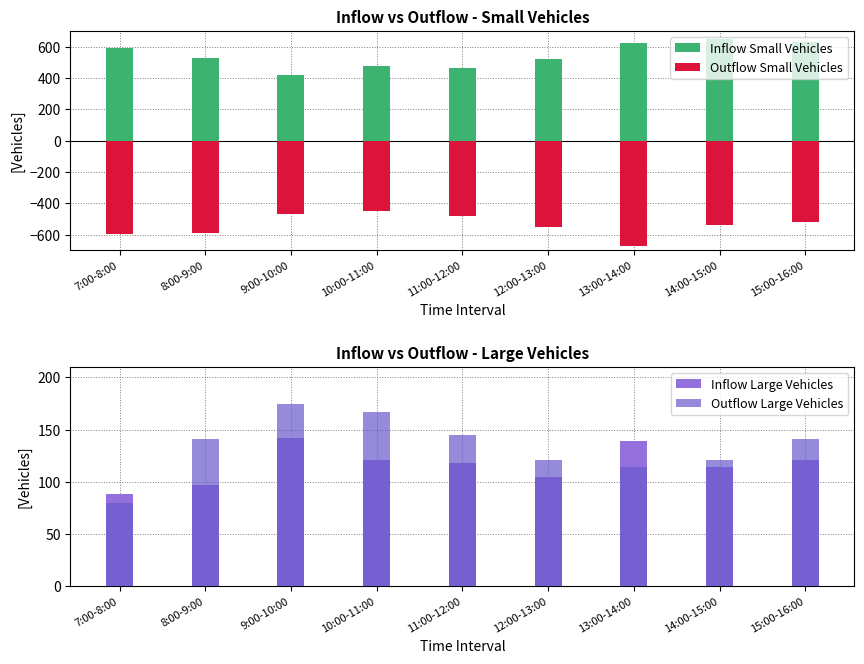

How many values in the Outflow Large Vehicles series are below 141?

4